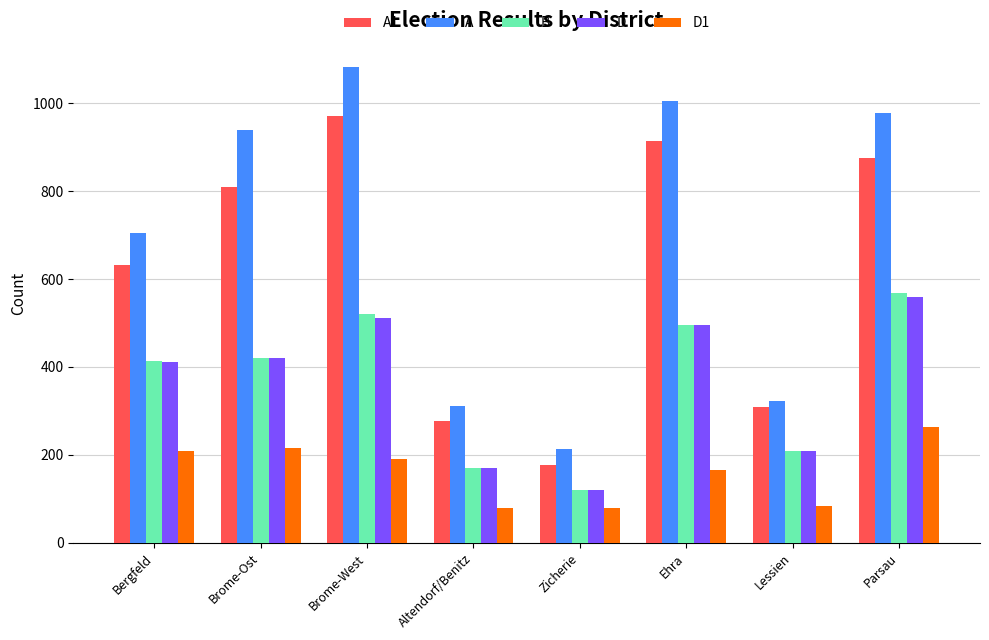

How many values in the D1 series are below 191?

4